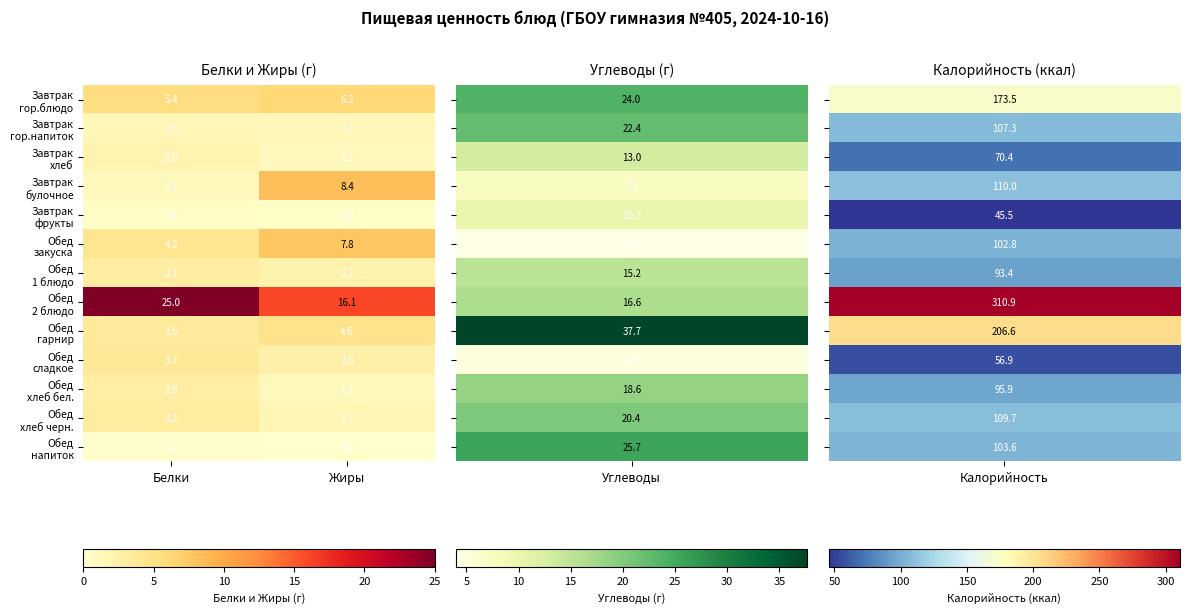

What is the difference between the highest and lowest values at Жиры?

16.1